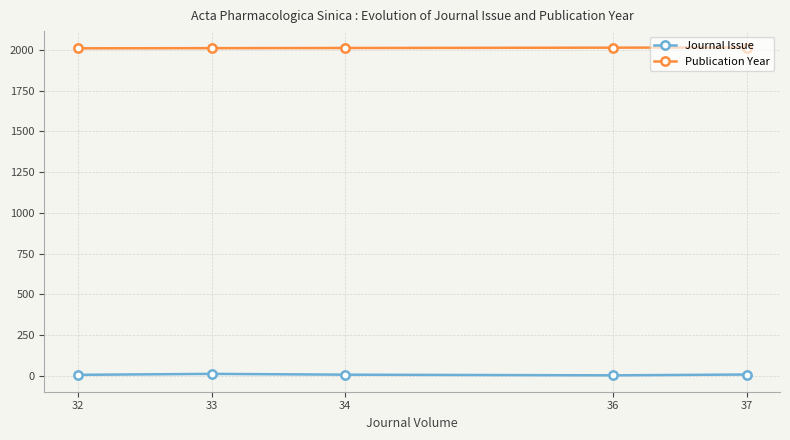

At 36, list the series in order from smallest to largest.

Journal Issue, Publication Year